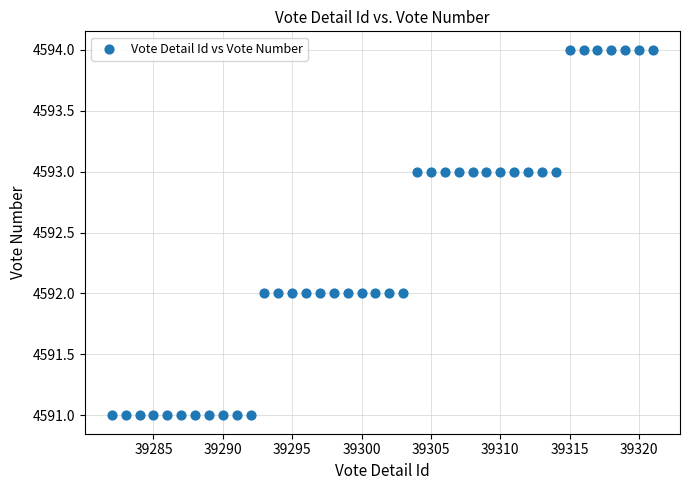

What is the range of Y values (max minus min)?

3